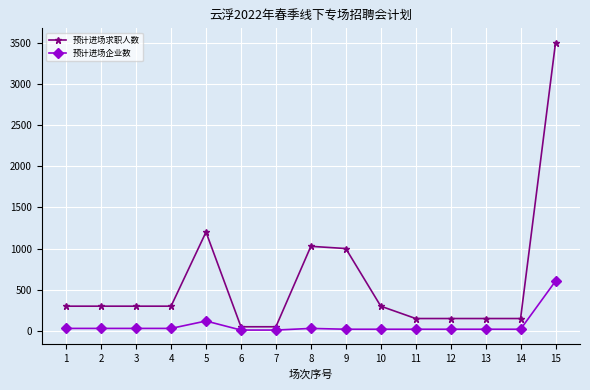

What is the maximum value for 预计进场企业数?

605